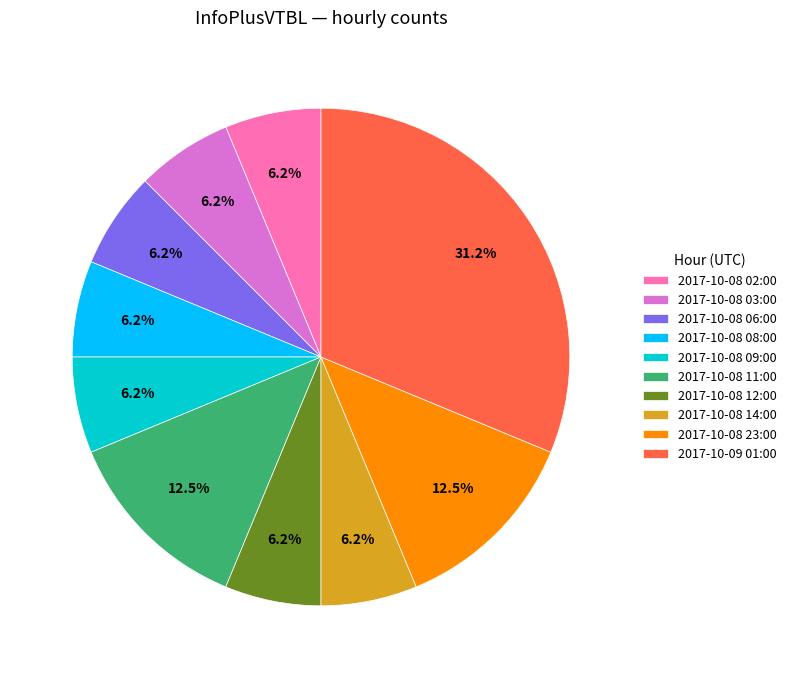

Does any single category account for the majority?

No